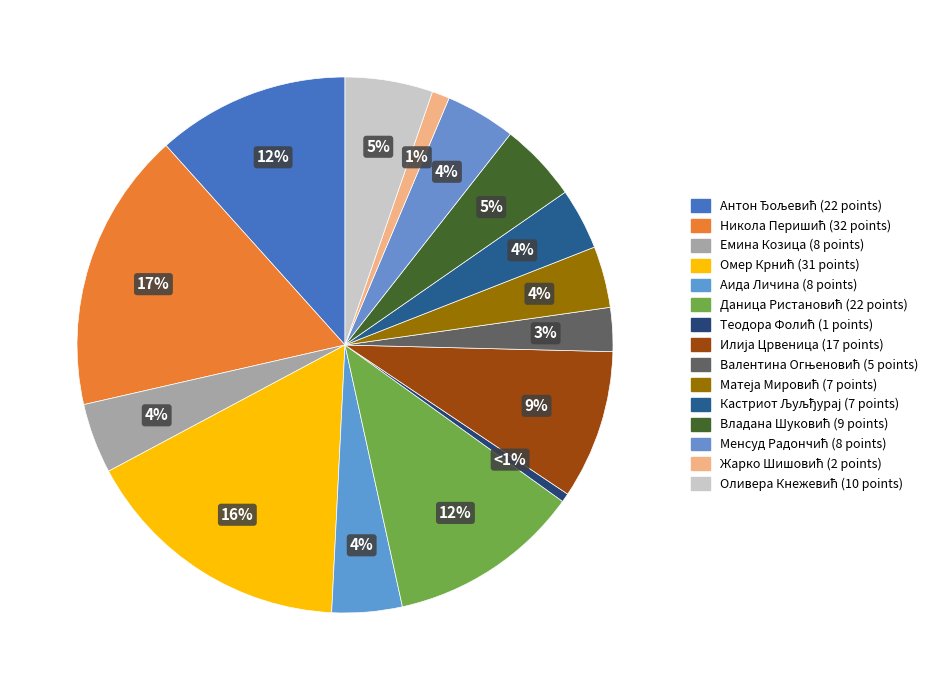

Which has a higher value, Владана Шуковић or Менсуд Радончић?

Владана Шуковић